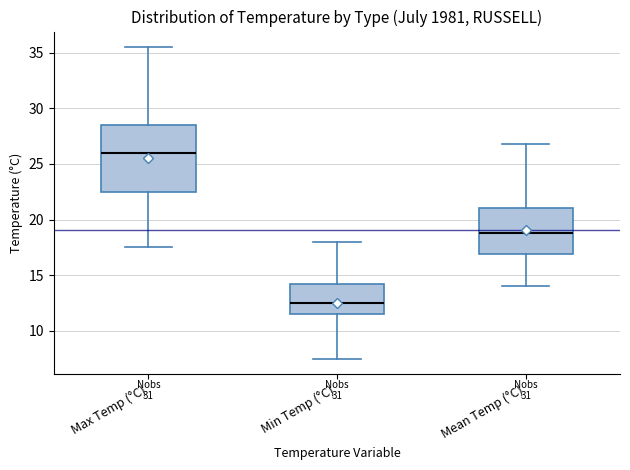

Which box has the lowest median line?

Min Temp (°C)